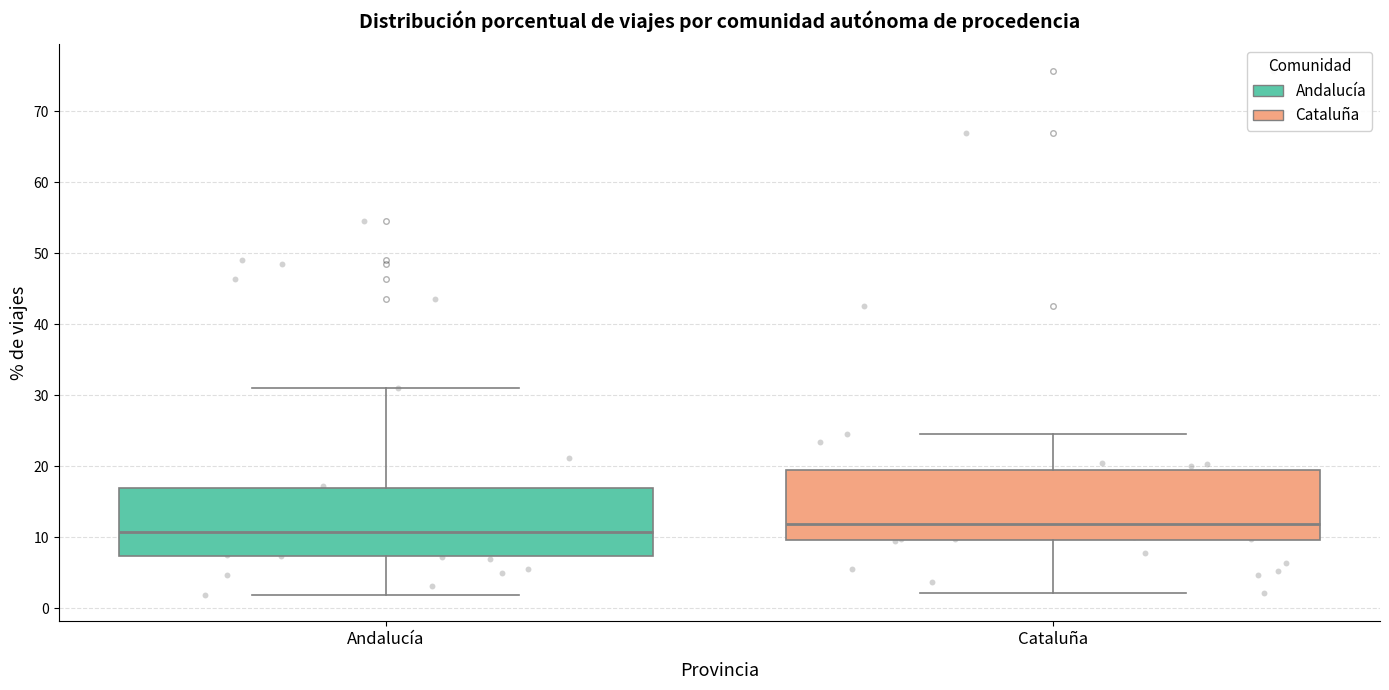

Which box has the lowest median line?

Andalucía